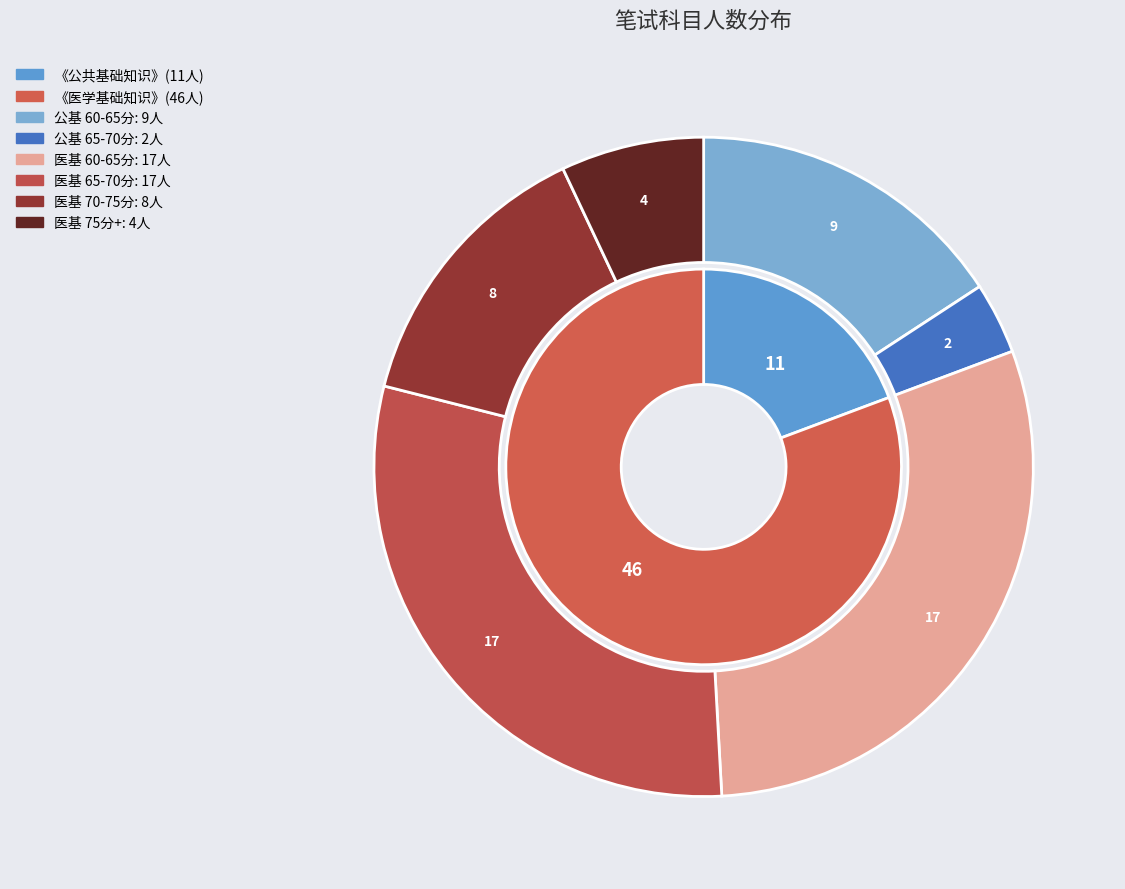

What is the change in value from 《公共基础知识》 to 《医学基础知识》?

+35